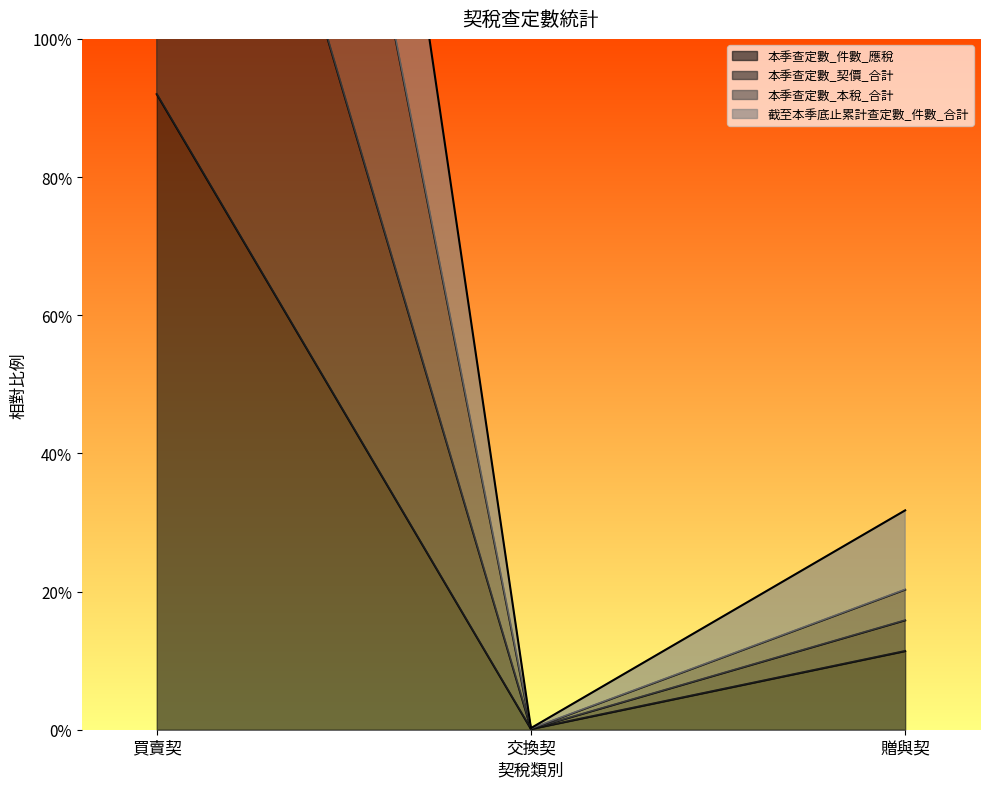

Is it true that 本季查定數_本稅_合計 equals 0.0 at 交換契?

True